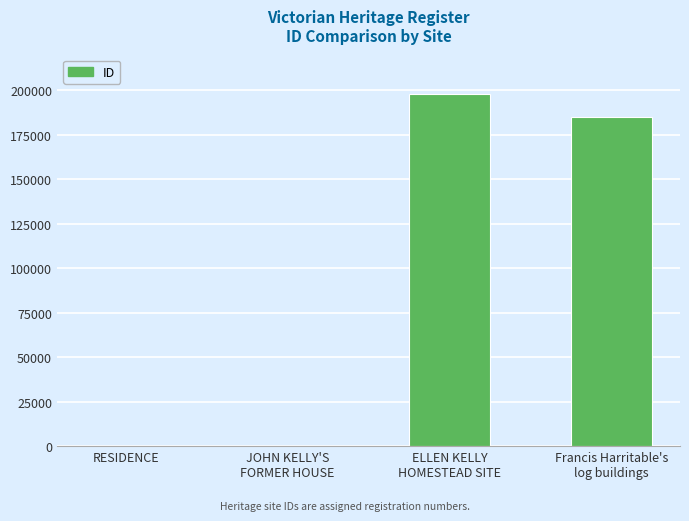

What is the greatest value displayed?

197646